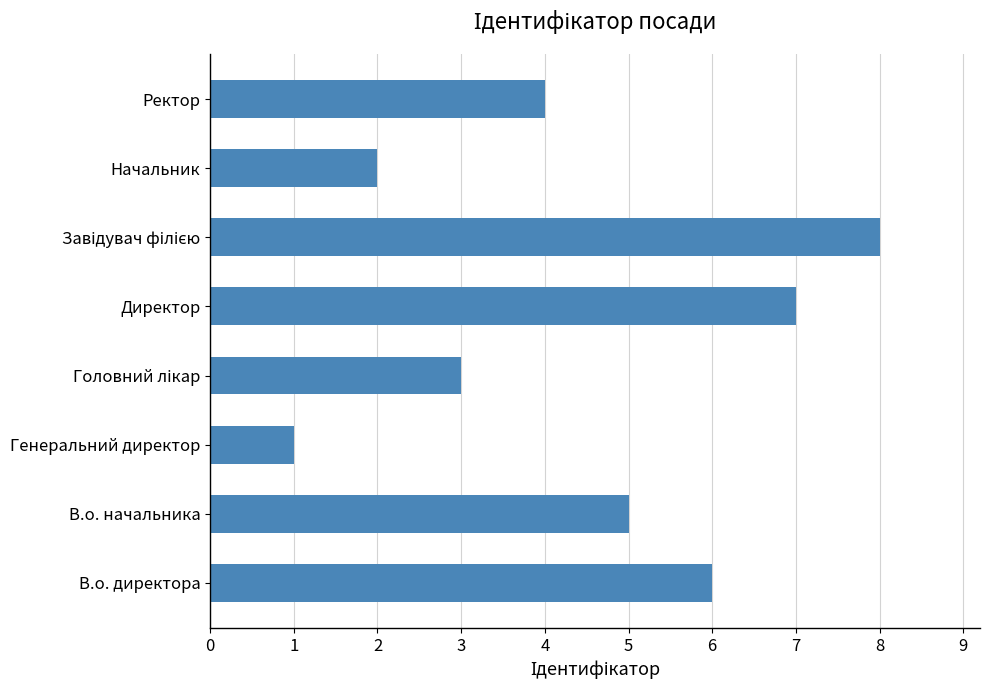

What is the difference between the maximum and minimum values?

7